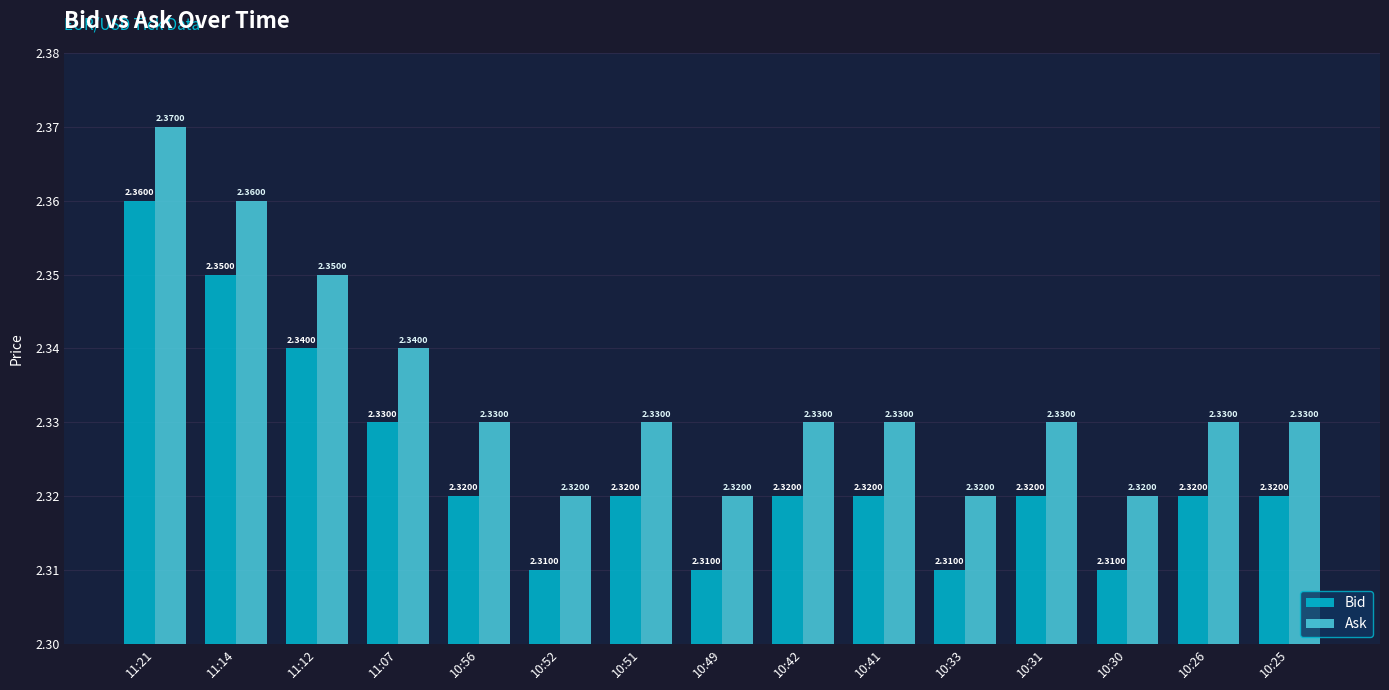

How many bars are there in total?

30